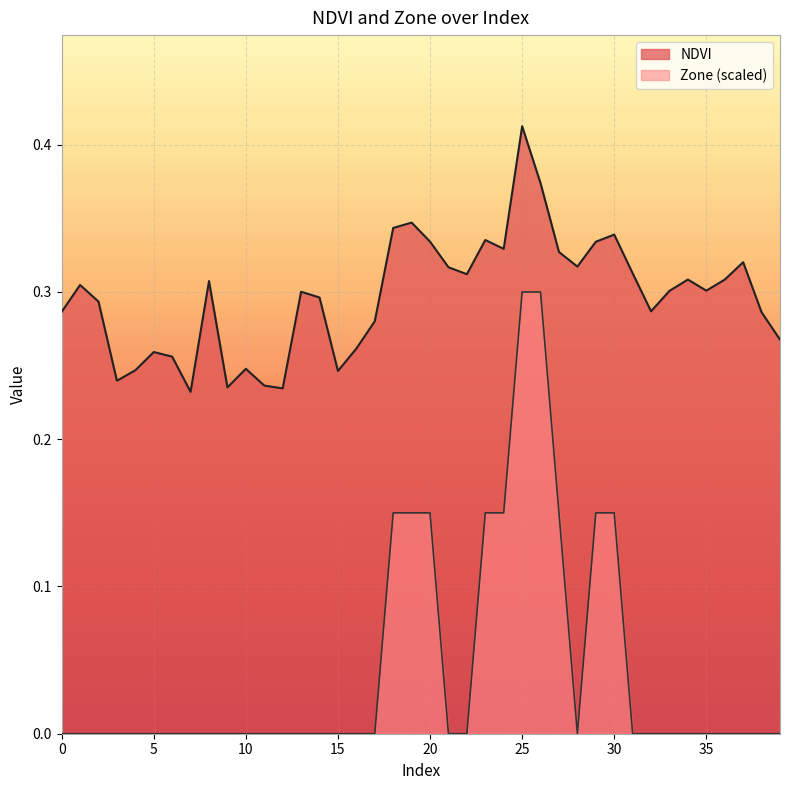

True or false: Zone has a value of 0.1 at 20.

False